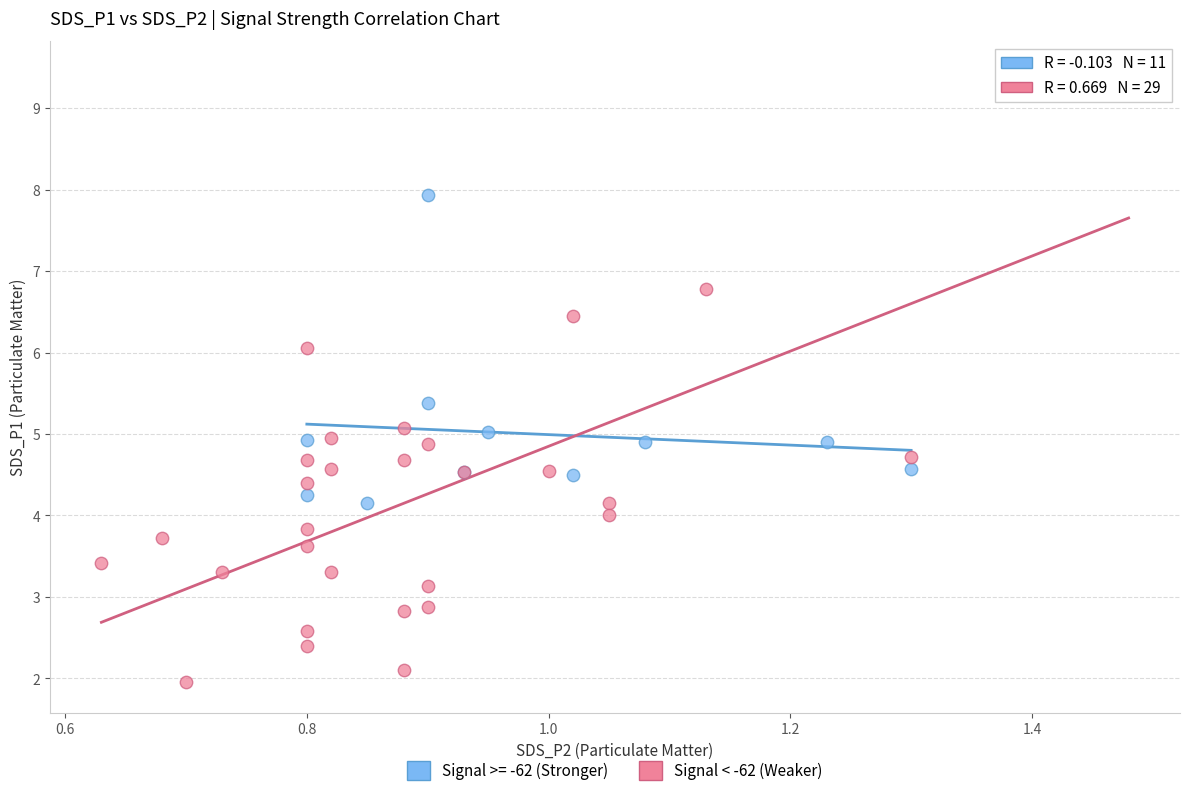

Which series has the widest spread of Y values?

Signal < -62 (Weaker)